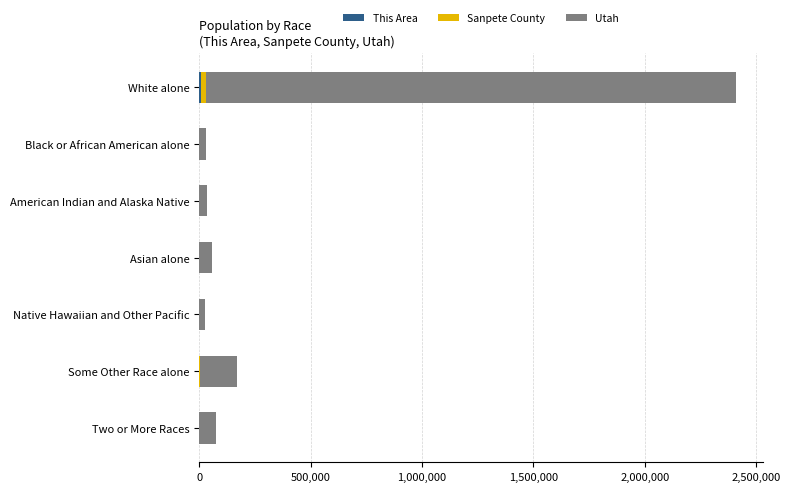

At which category is the sum across all series the highest?

White alone